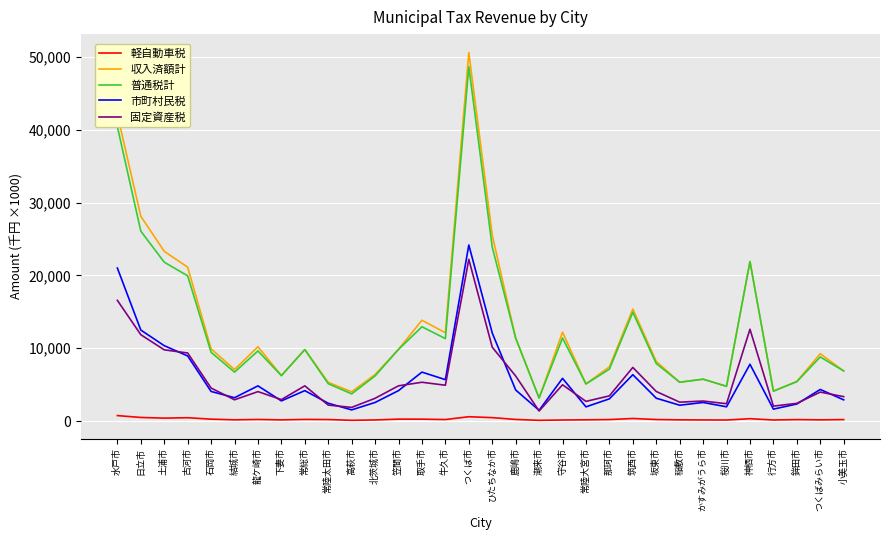

Which series has the widest spread of values?

収入済額計